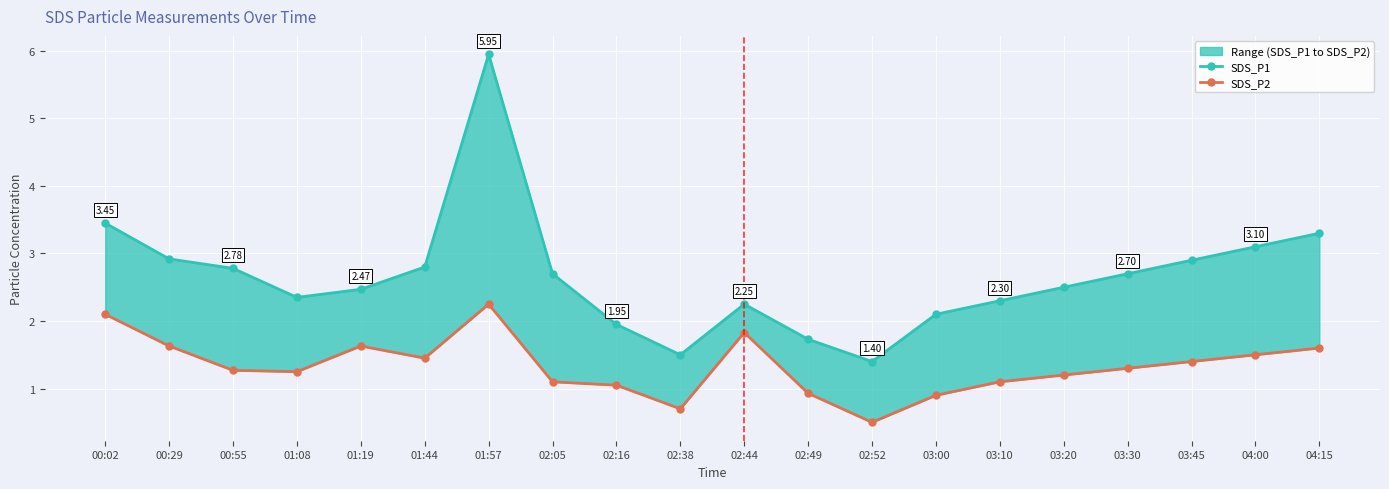

What is the label of the 13th point from the right?

02:05